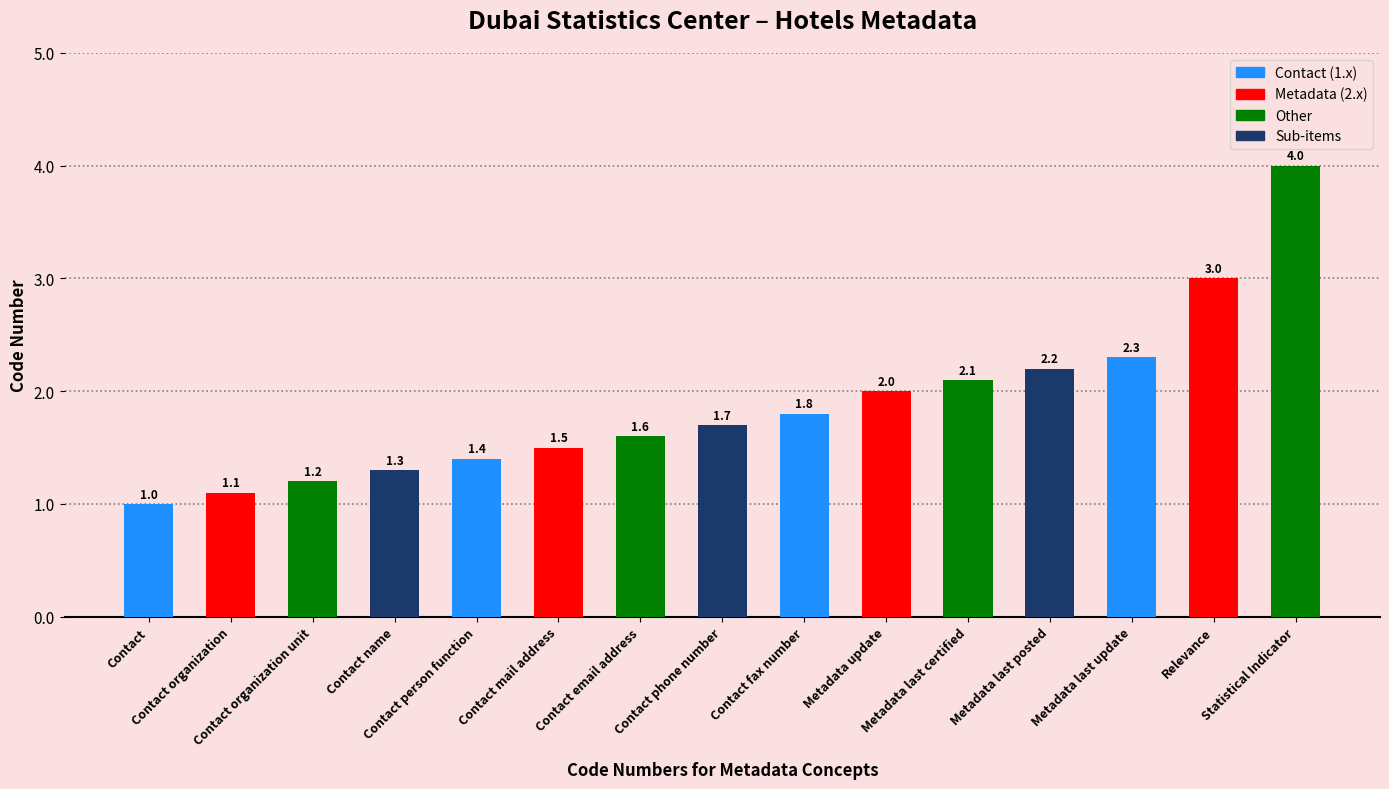

True or false: the data shows 1.7 at Contact phone number.

True